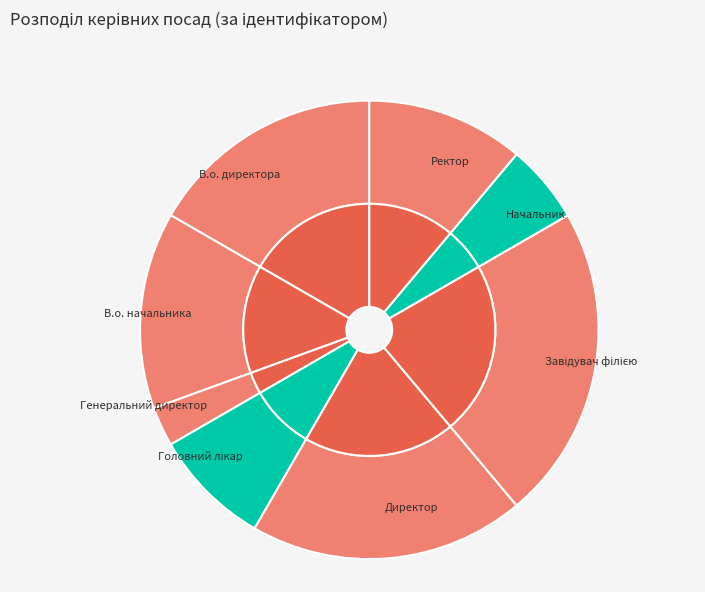

To the nearest percent, what percentage of the pie is Головний лікар?

8%